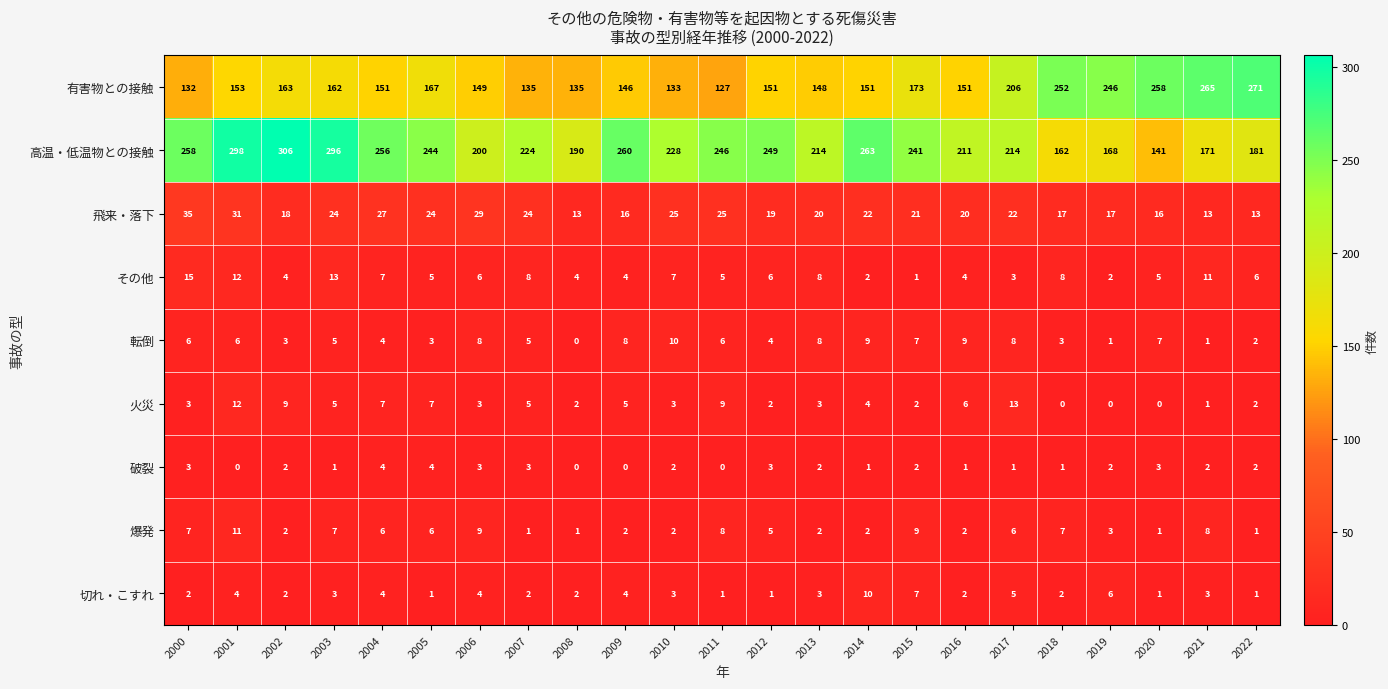

What is the difference between the second highest and second lowest values in the 飛来・落下 series?

18